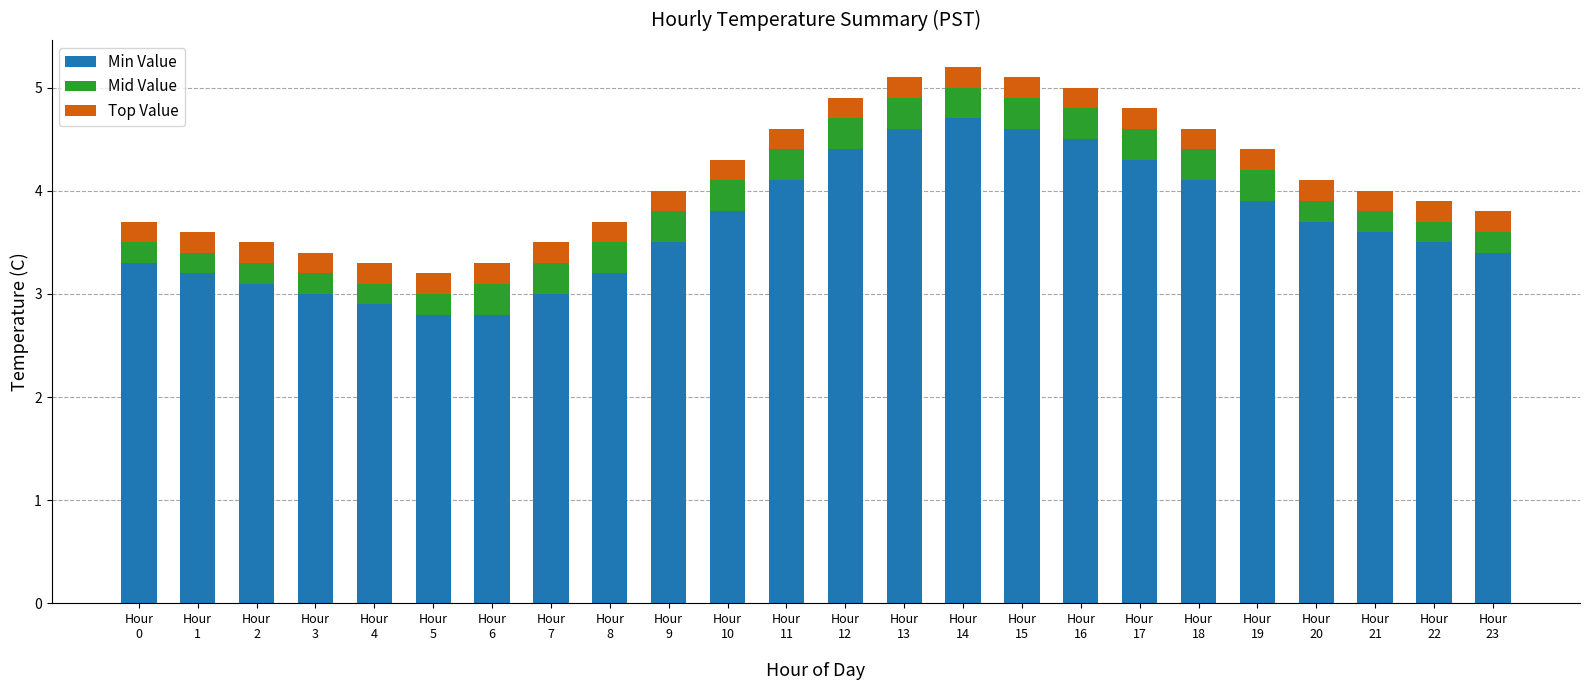

The value of Min Value at Hour
15 is 4.6. True or false?

True